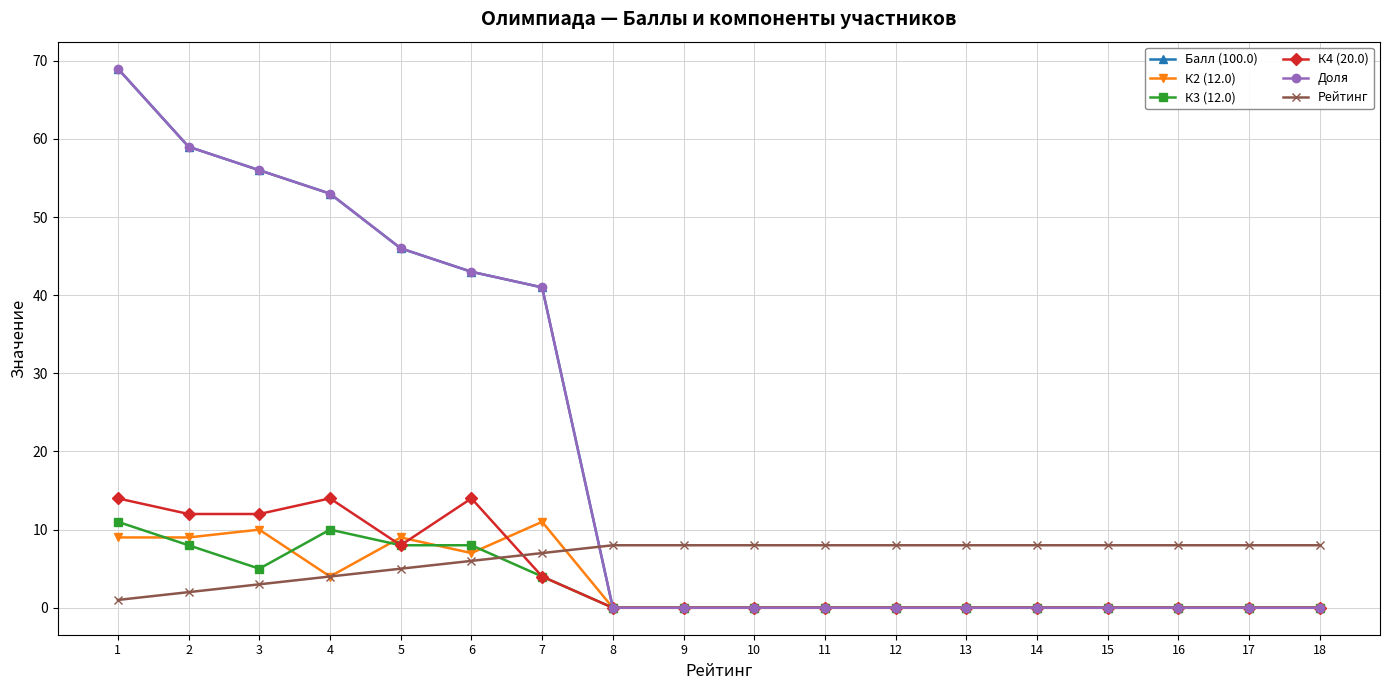

What is the value of the Доля point at the 5th from the left?

46